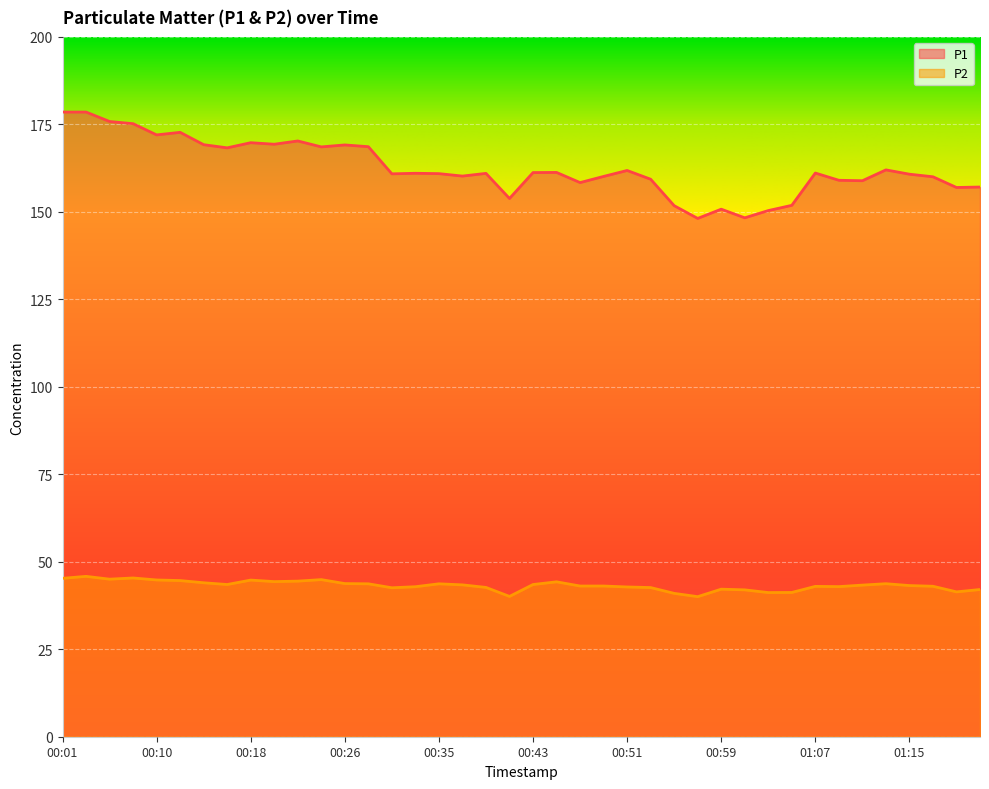

At which category is the sum across all series the highest?

00:03